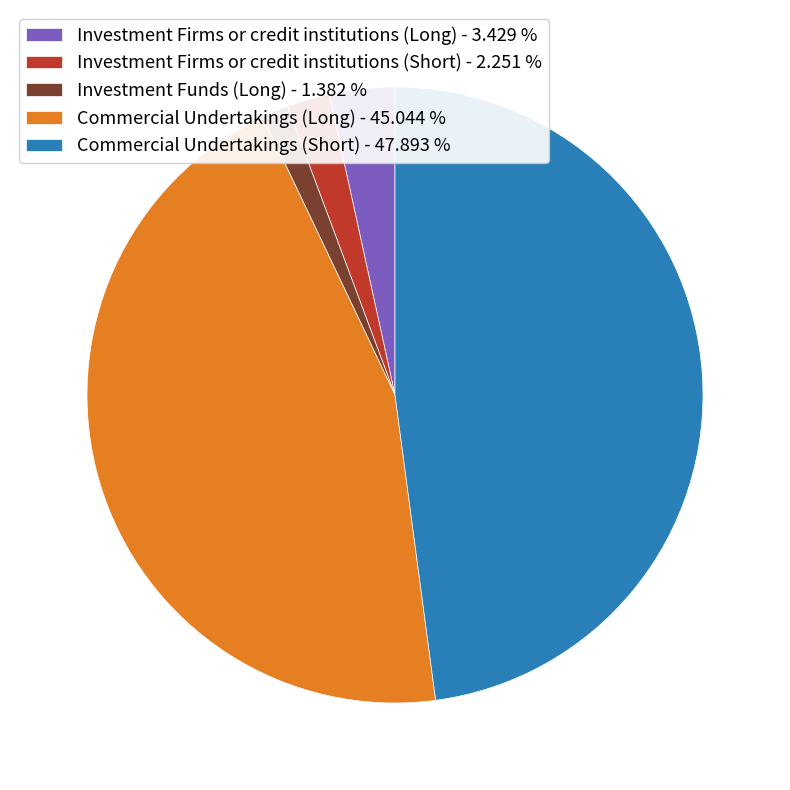

Is the sum of Commercial Undertakings (Long) - 45.044 % and Commercial Undertakings (Short) - 47.893 % greater than half?

Yes